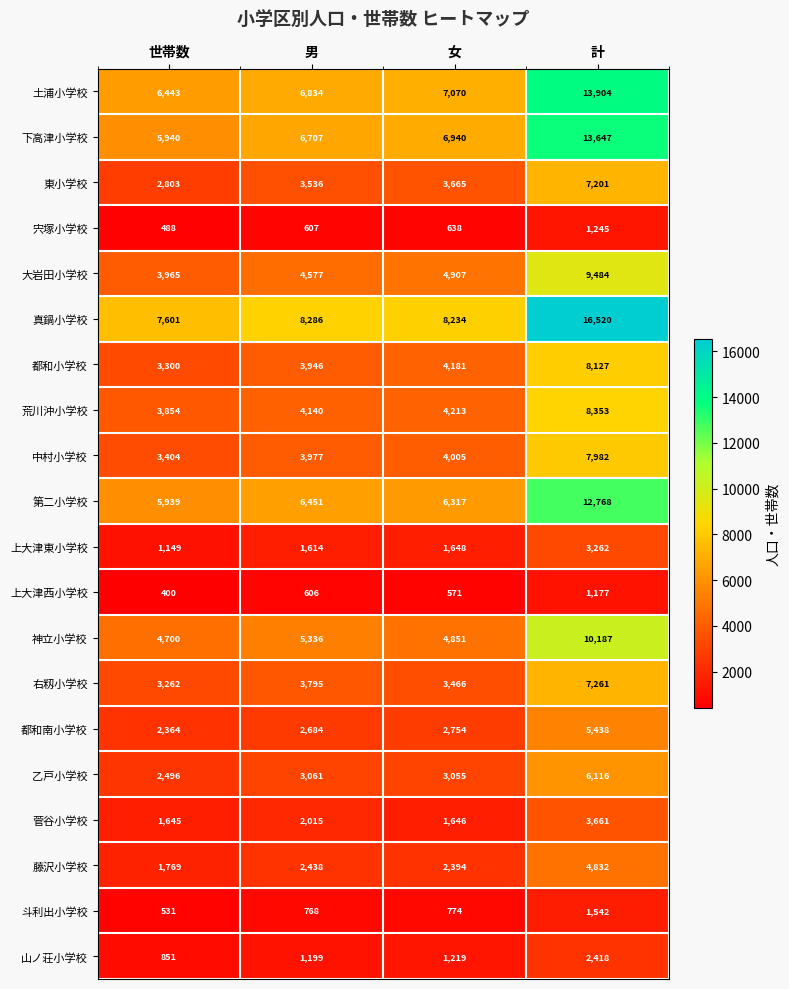

What is the minimum value for 上大津東小学校?

1149